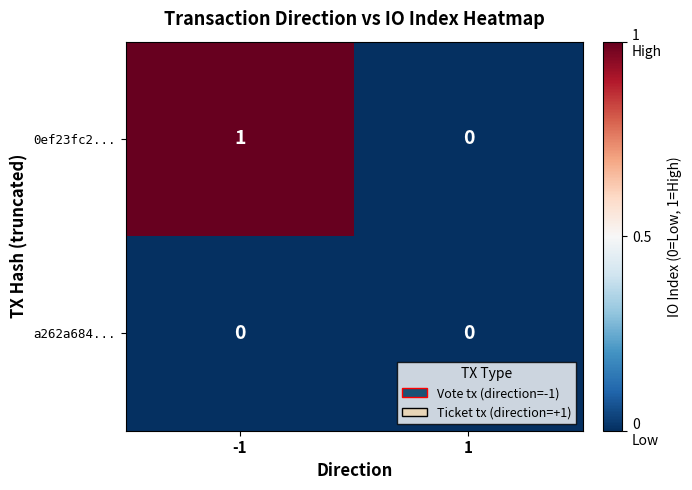

Rank the series at -1 from highest to lowest value.

0ef23fc2..., a262a684...